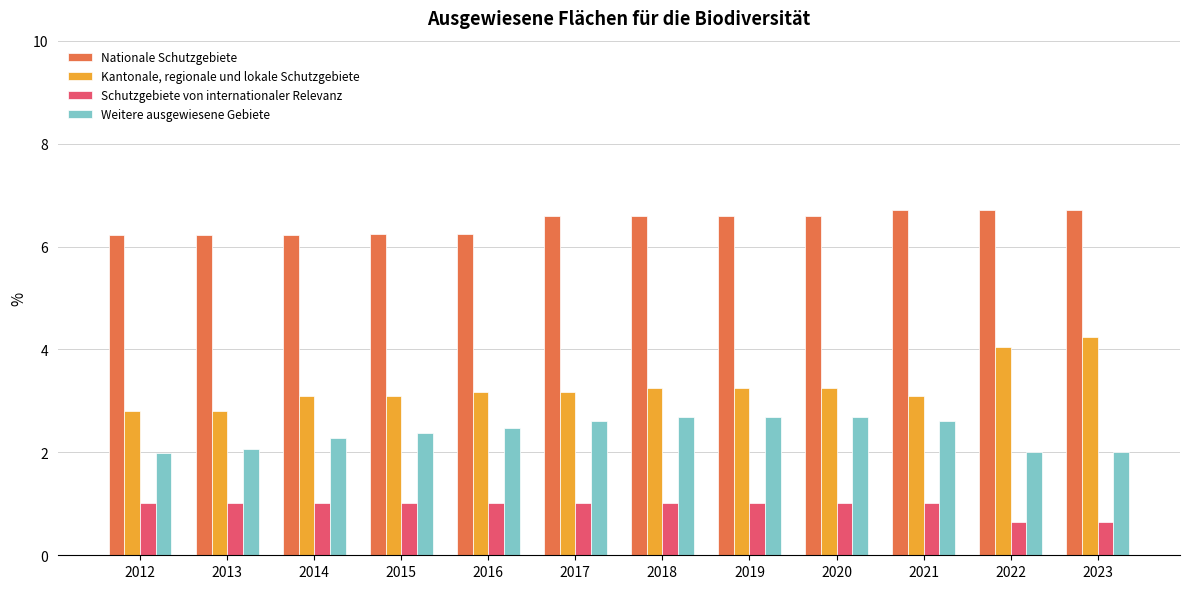

Which series has the largest range (max minus min)?

Kantonale, regionale und lokale Schutzgebiete